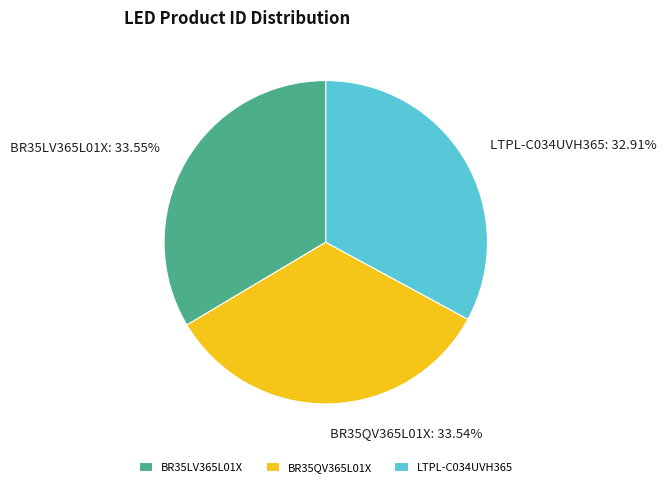

Is there any slice that represents more than half of the pie?

No